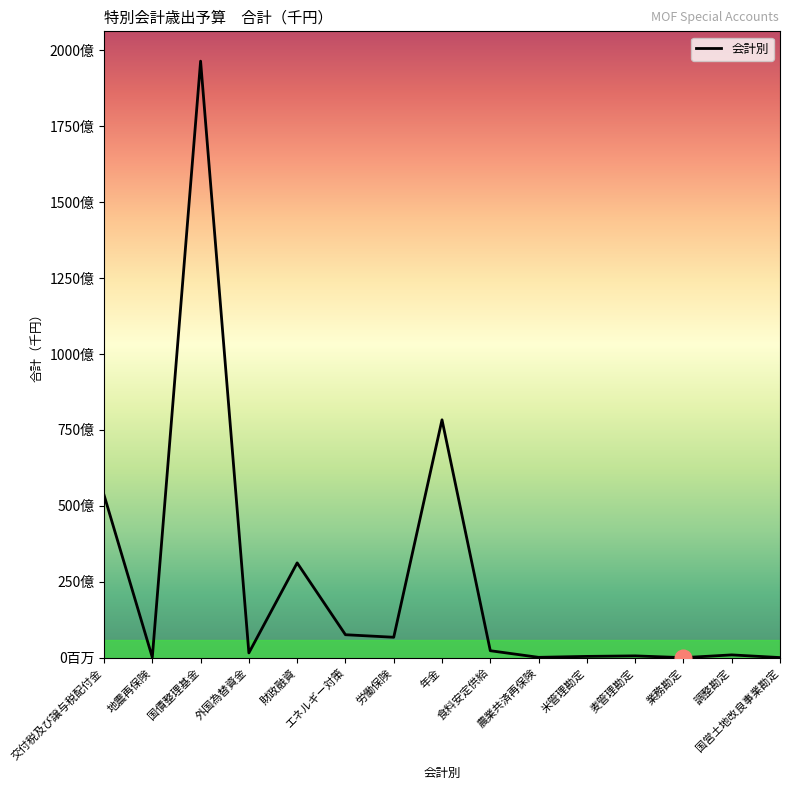

List the labels in order of value, smallest first.

業務勘定, 国営土地改良事業勘定, 地震再保険, 農業共済再保険, 米管理勘定, 麦管理勘定, 調整勘定, 外国為替資金, 食料安定供給, 労働保険, エネルギー対策, 財政融資, 交付税及び譲与税配付金, 年金, 国債整理基金